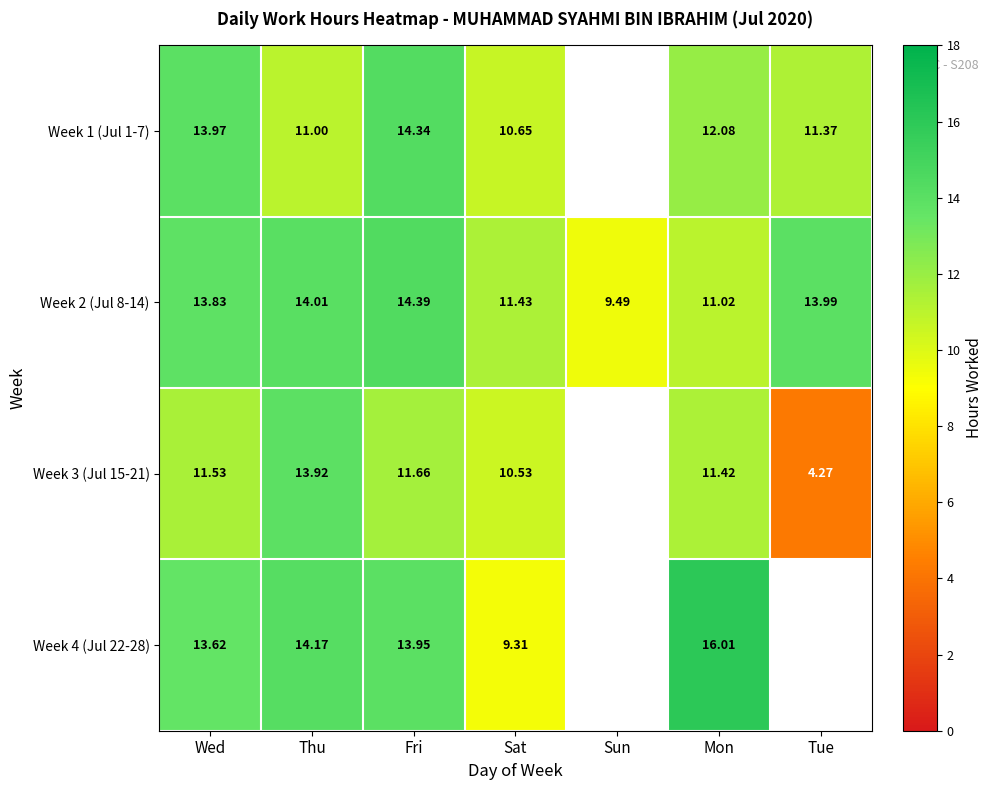

Is the value of Week 3 (Jul 15-21) at Thu greater than the value of Week 1 (Jul 1-7) at Tue?

Yes